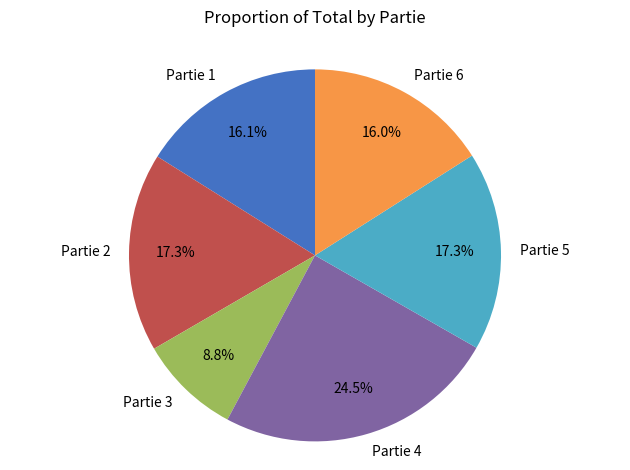

Approximately how many times larger is the value at Partie 1 compared to Partie 6?

1.0